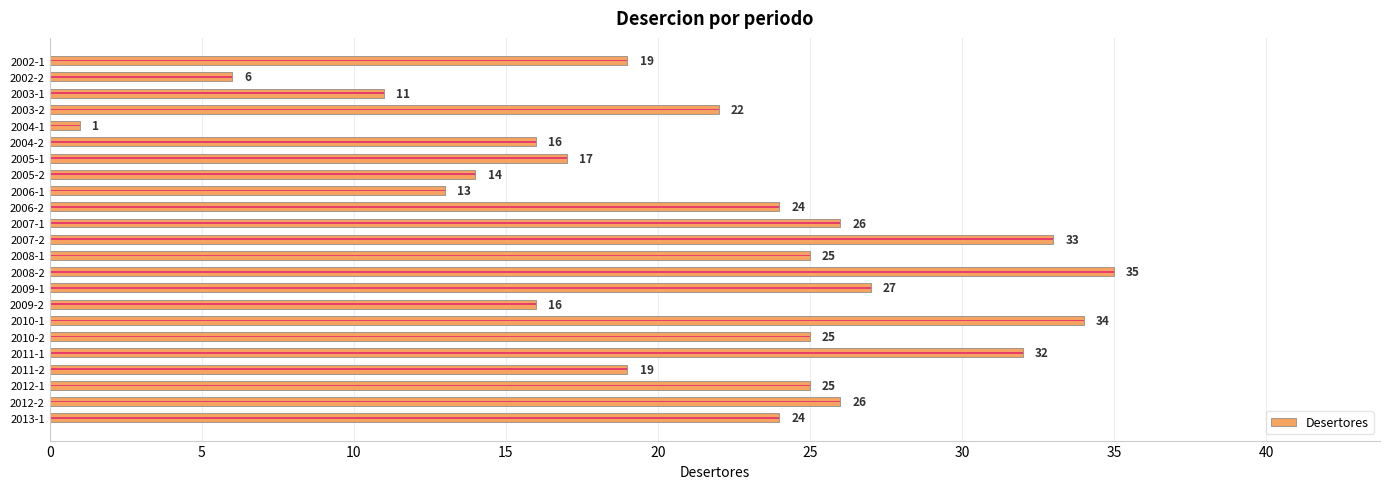

Read the value at 2010-1, to the nearest 10.

30